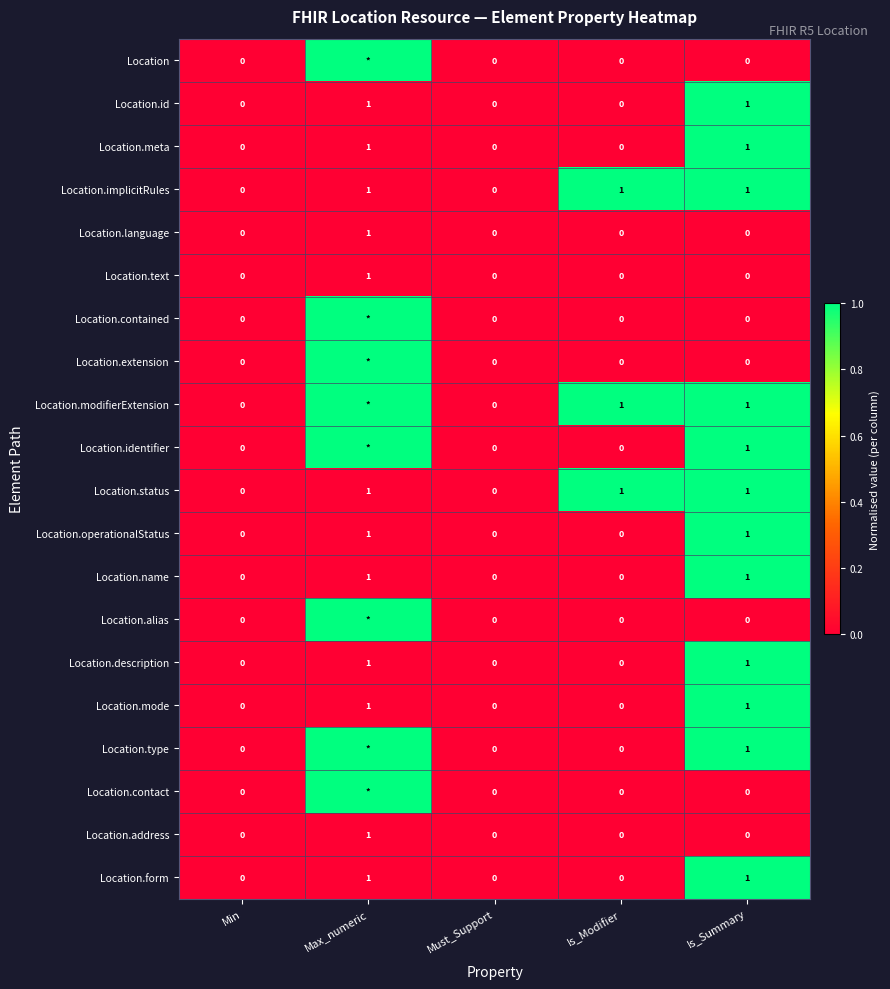

How many Location.form values are between 0 and 1?

5